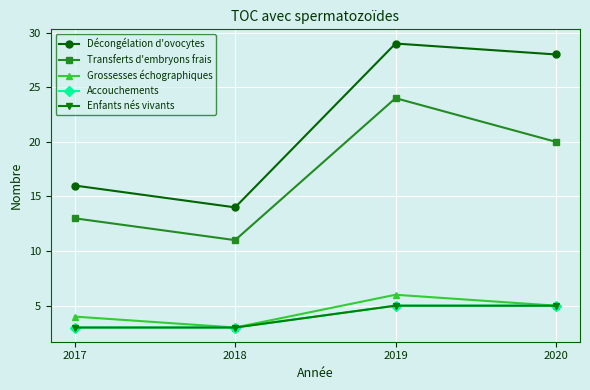

Is this an area chart (filled region under the line)?

No